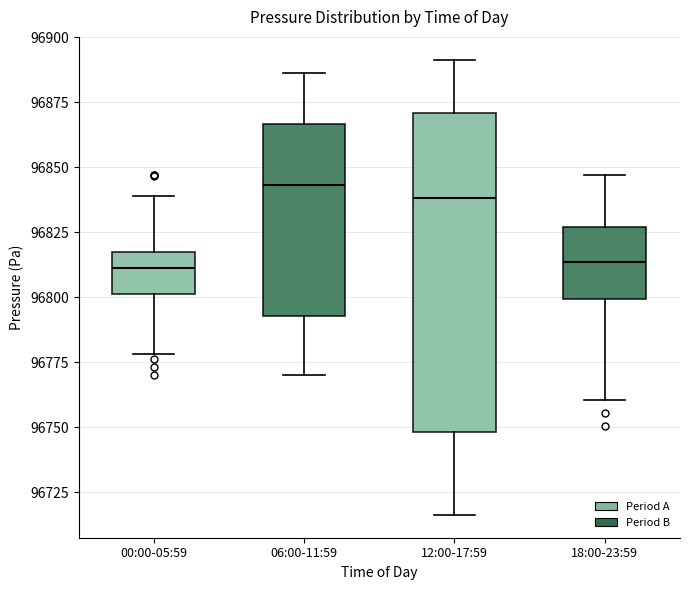

Reading left to right, read every box against the y-axis: the position of its median line, the range the box covers, and the ends of its whiskers. The values are not printed on the chart, so give them approximately, as read against the axis.

00:00-05:59: median 96810, box 96800 to 96820, whiskers 96780 to 96840
06:00-11:59: median 96845, box 96795 to 96865, whiskers 96770 to 96885
12:00-17:59: median 96840, box 96750 to 96870, whiskers 96715 to 96890
18:00-23:59: median 96815, box 96800 to 96825, whiskers 96760 to 96845